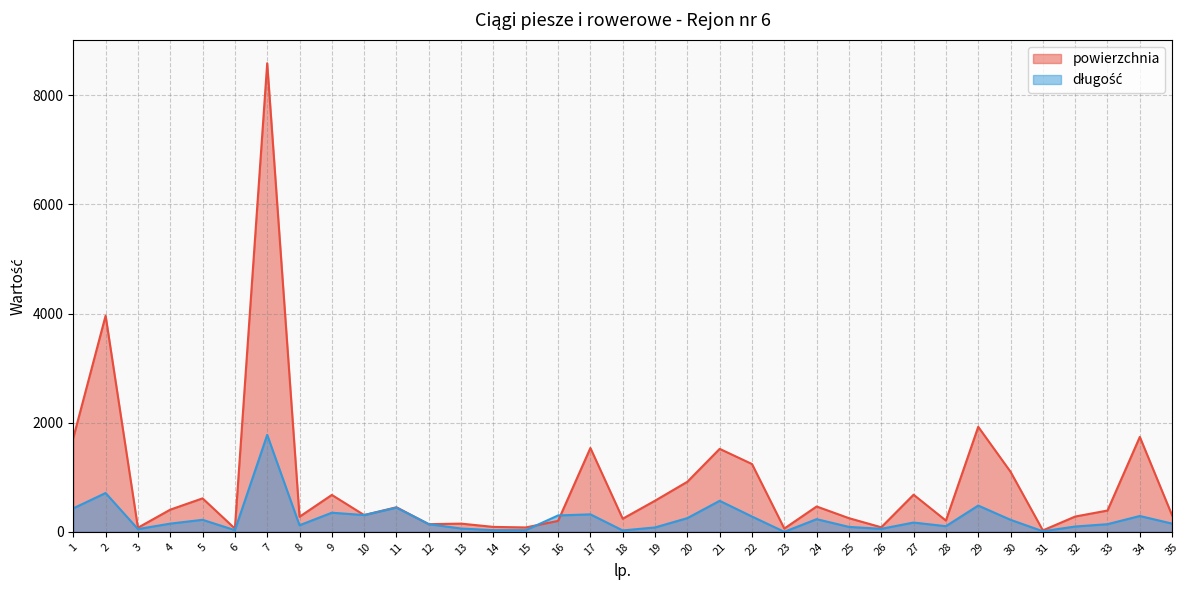

How many values in długość are above zero?

34